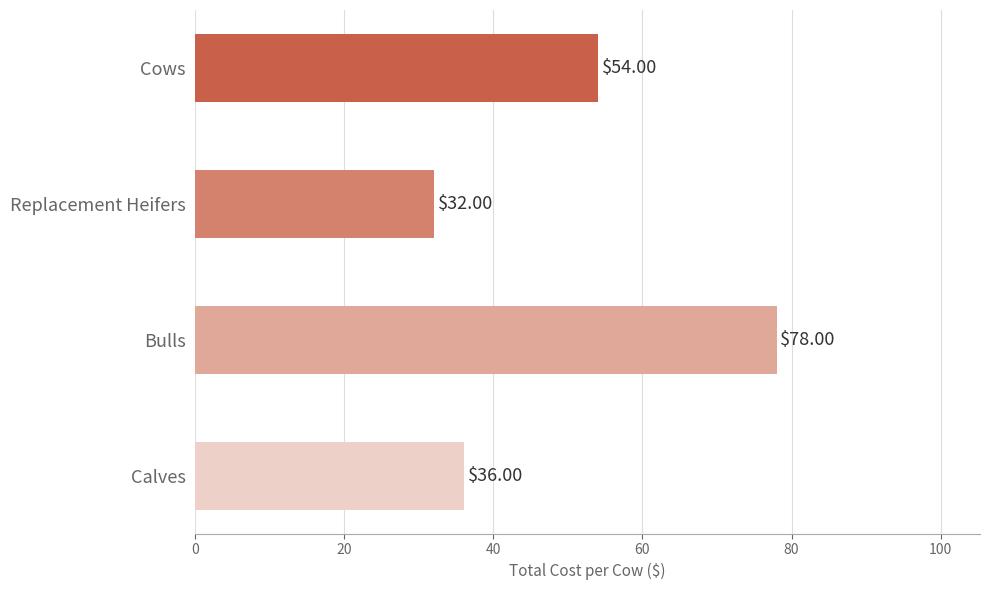

List the labels in order of value, smallest first.

Replacement Heifers, Calves, Cows, Bulls